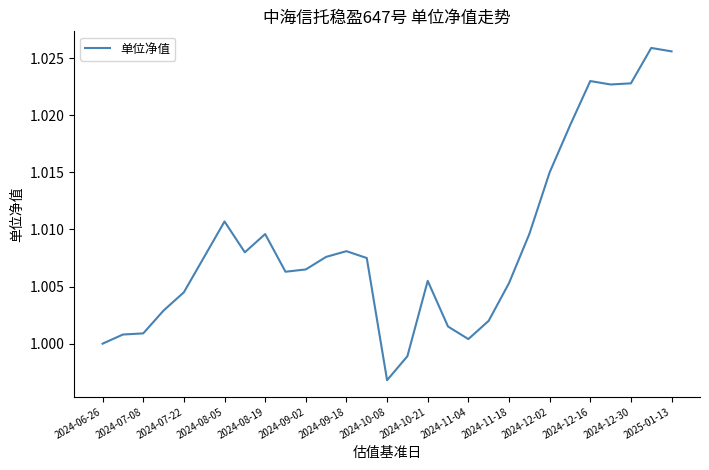

How many interior local peaks (higher than both neighbors) does the data have?

6